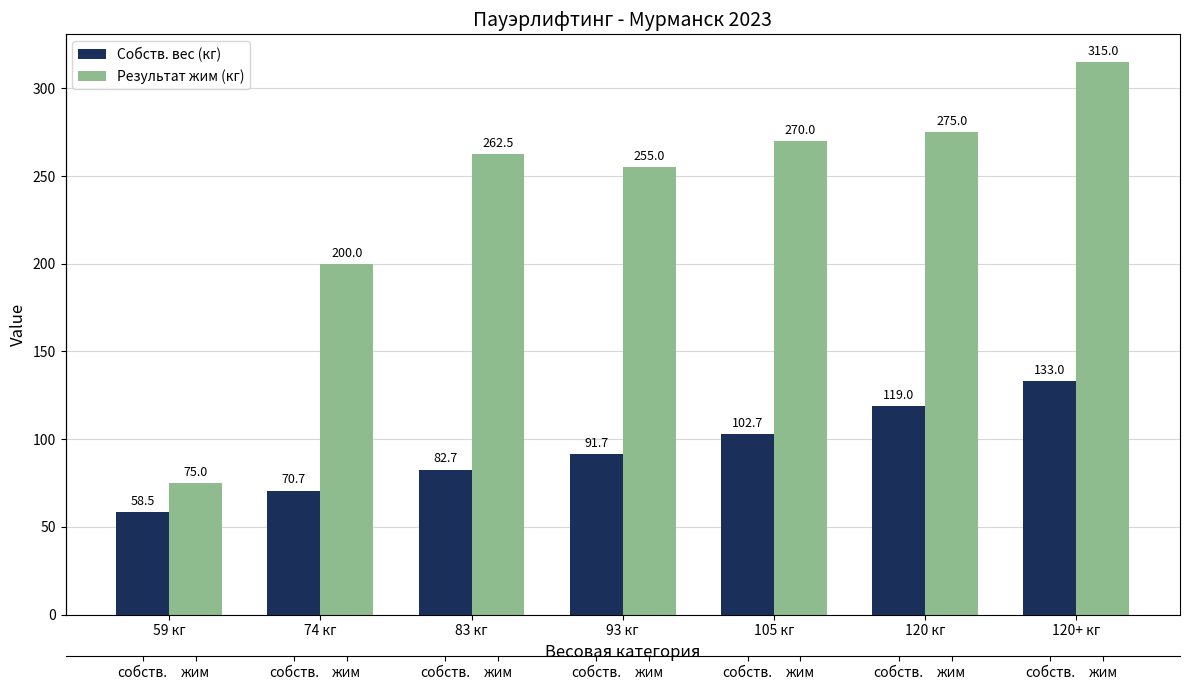

Is it true that Результат жим (кг) equals 438.6 at 120+ кг?

False